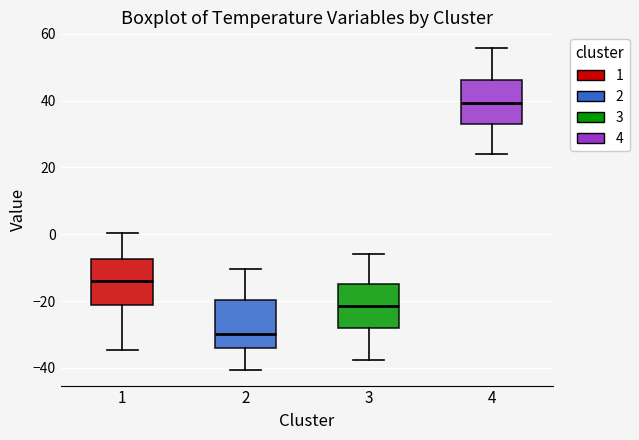

Reading left to right, read every box against the y-axis: the position of its median line, the range the box covers, and the ends of its whiskers. The values are not printed on the chart, so give them approximately, as read against the axis.

1: median -14, box -22 to -8, whiskers -34 to 0
2: median -30, box -34 to -20, whiskers -40 to -10
3: median -22, box -28 to -14, whiskers -38 to -6
4: median 40, box 32 to 46, whiskers 24 to 56